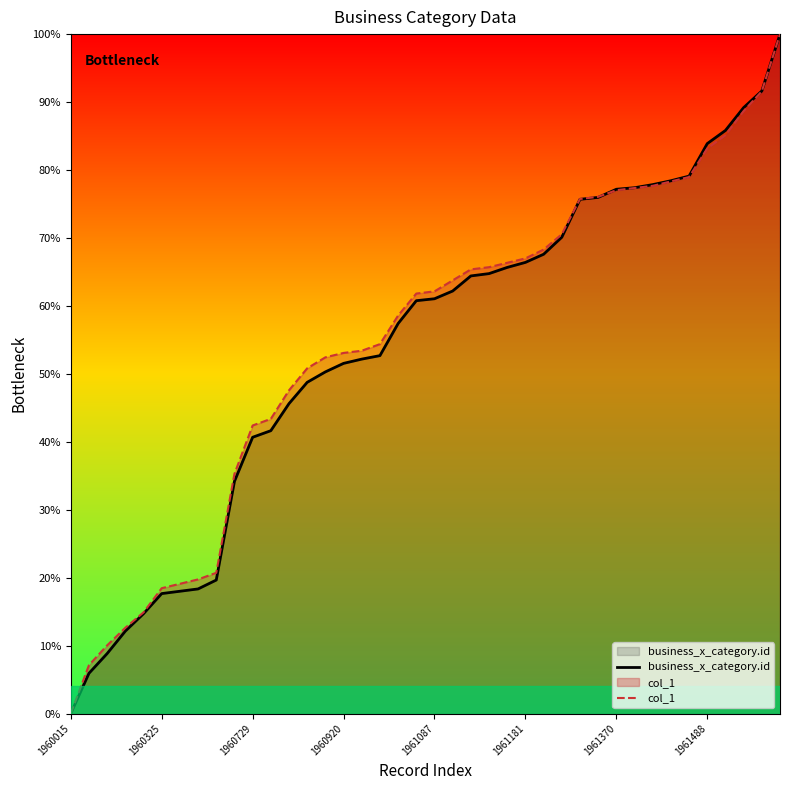

How many positive values does the business_x_category.id series have?

39